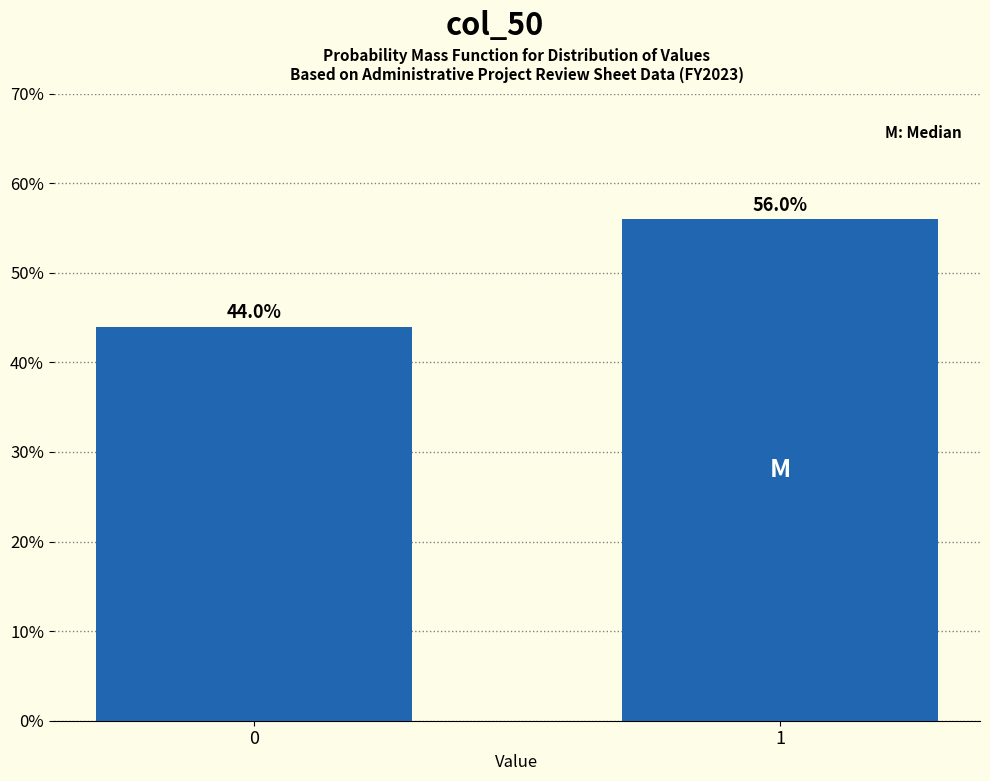

Reading left to right, extract all data points from this chart.

44.0	56.0